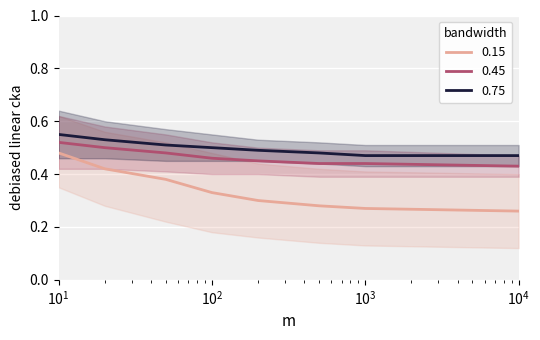

True or false: 0.45 and 0.75 intersect in this chart.

False